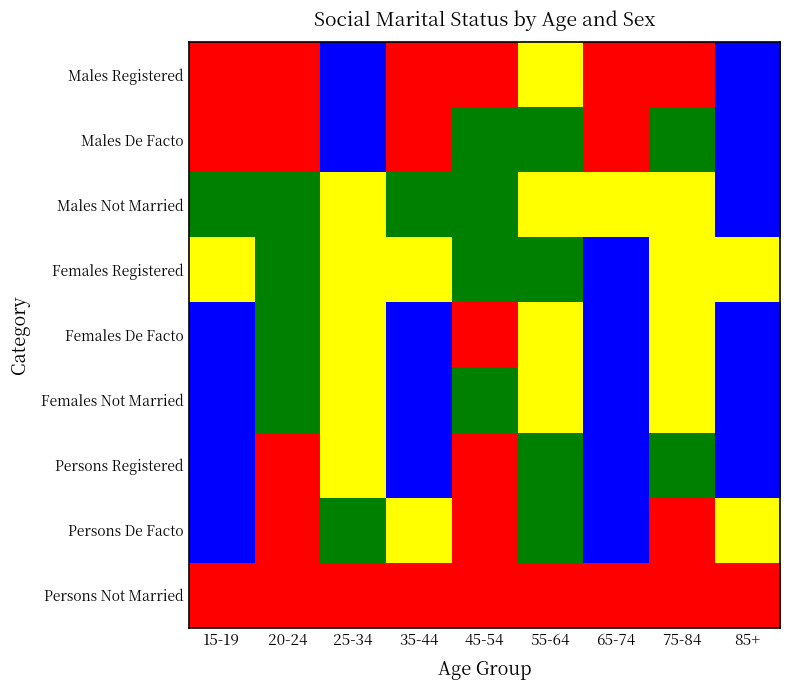

Rank the series by their maximum value, from highest to lowest.

Males Registered, Males De Facto, Males Not Married, Females Registered, Females De Facto, Females Not Married, Persons Registered, Persons De Facto, Persons Not Married